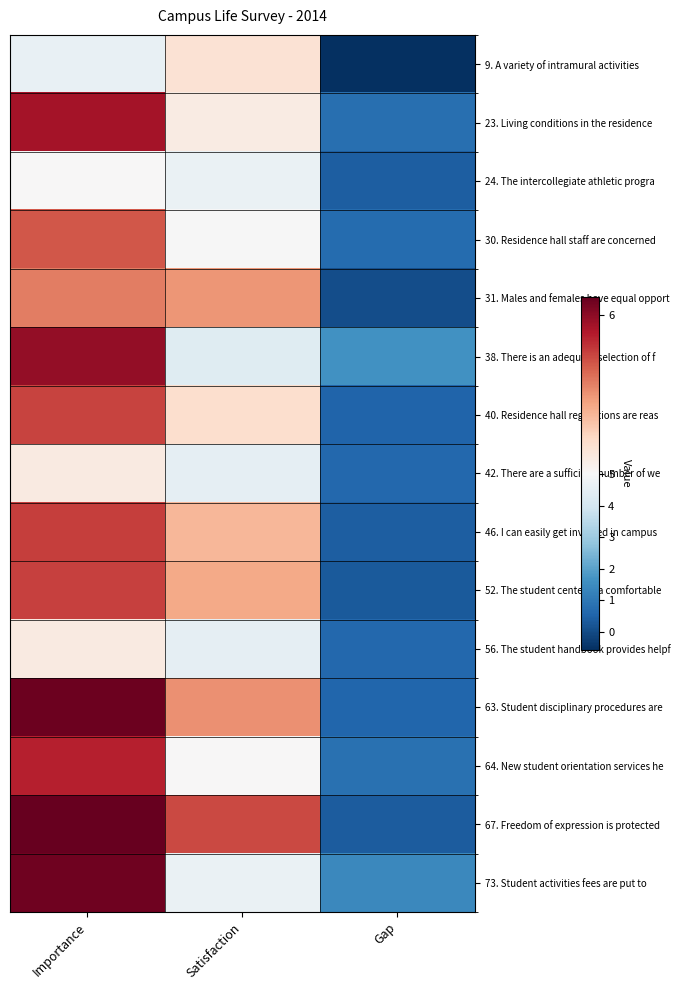

At how many categories does at least one series exceed 1?

3